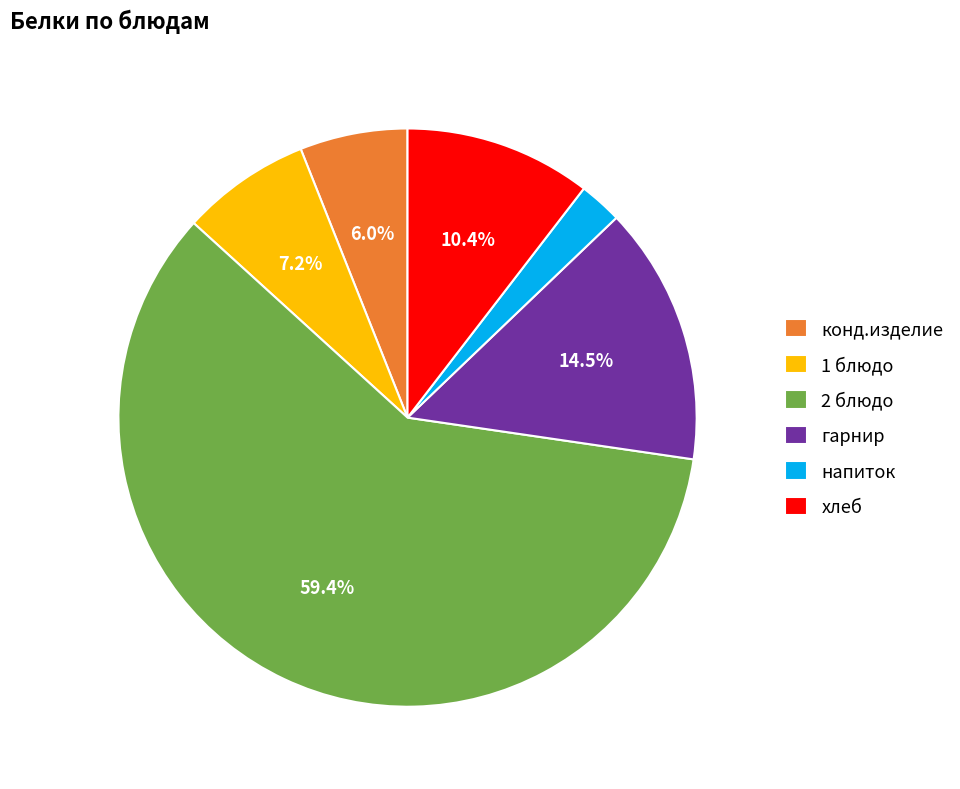

How many slices are in this pie chart?

6